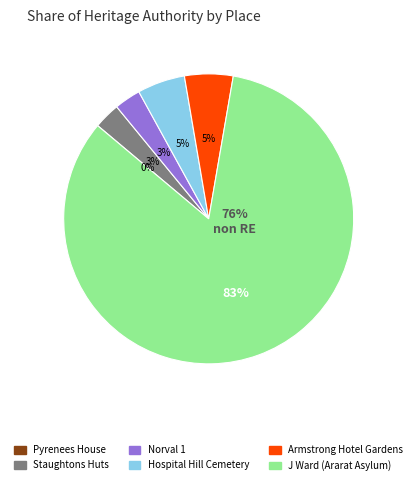

What is the change in value from HOSPITAL HILL CEMETERY RESERVE - ARARAT to J WARD (ARARAT ASYLUM)?

+180030